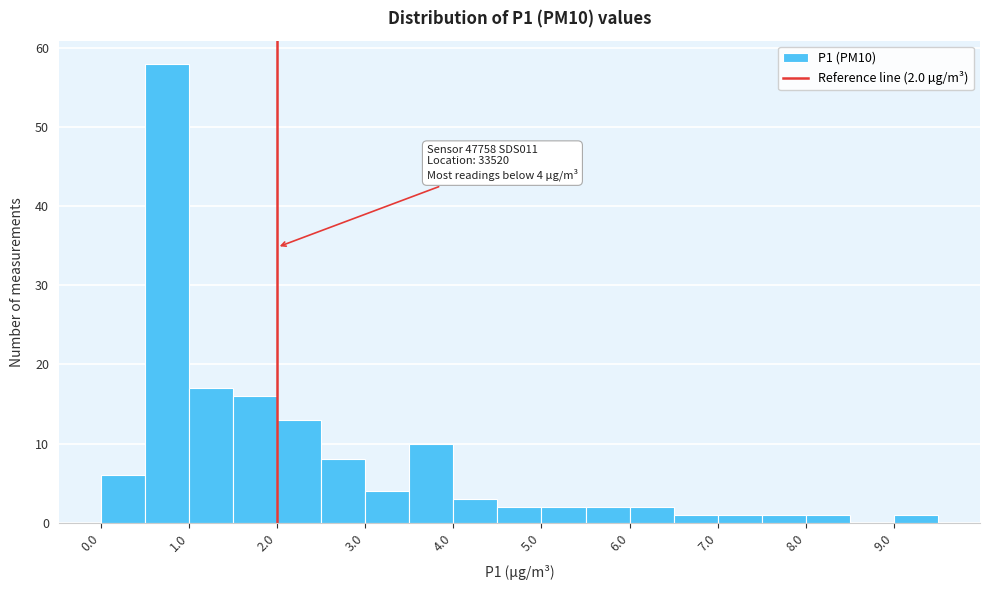

Which range on the x-axis has the tallest bar?

0.5 to 1.0